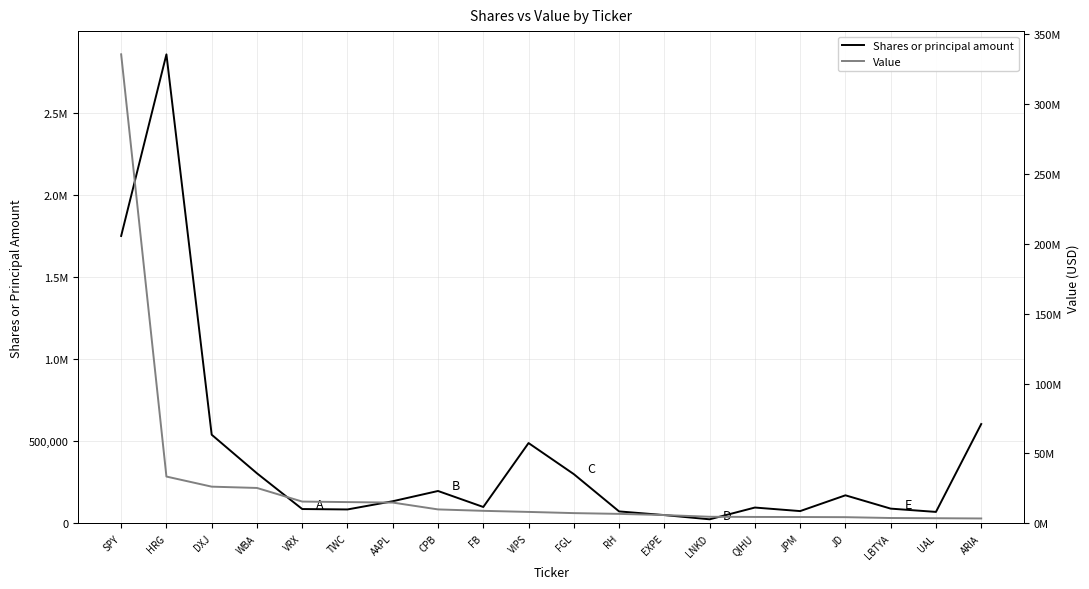

True or false: Value has a value of 3307011 at VRX.

False